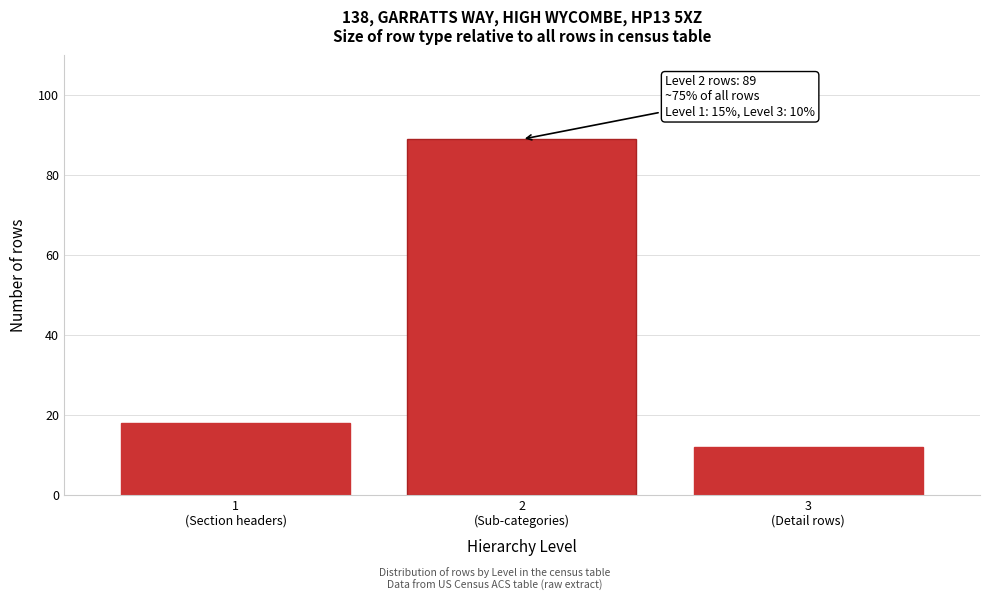

What is the value of the 1st bar from the left?

18